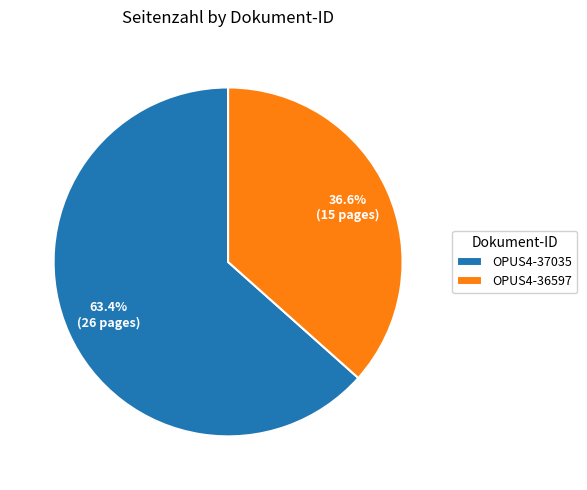

To the nearest percent, what is the average slice percentage?

50%